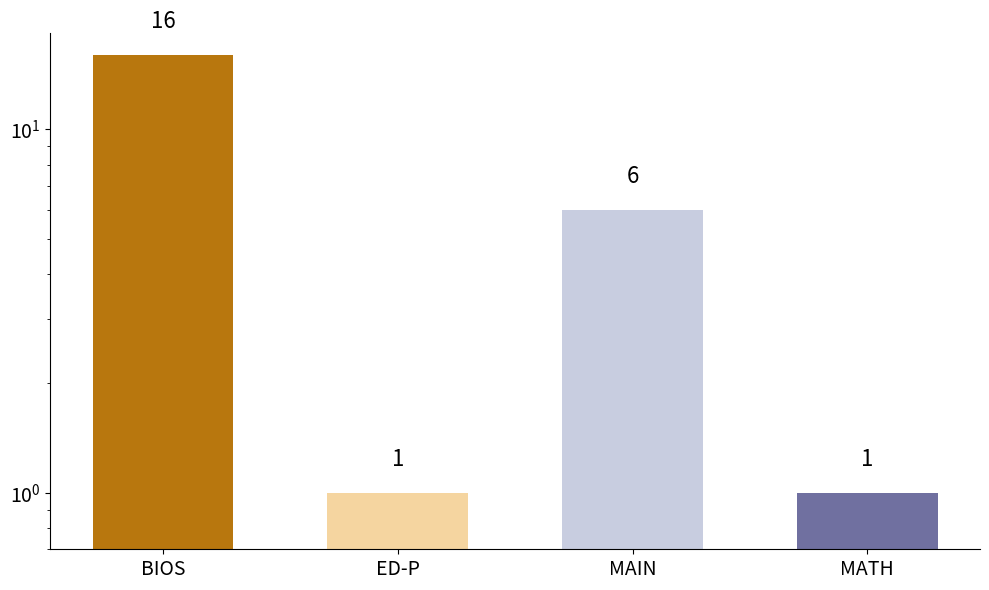

What position from the left is ED-P?

2